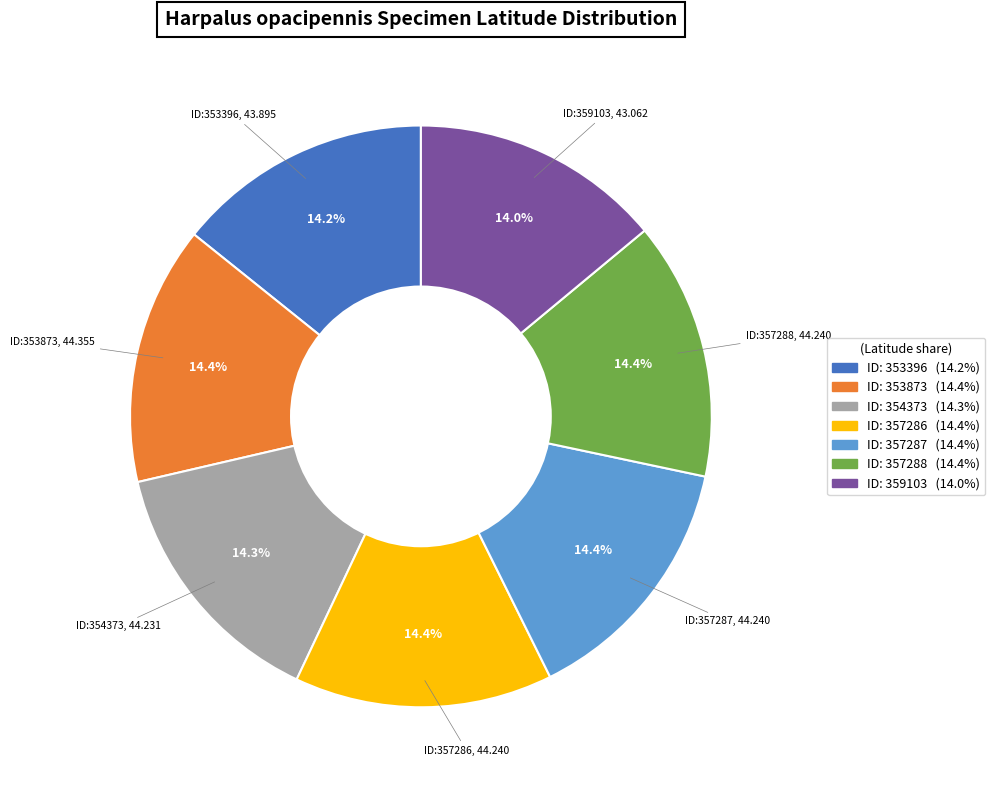

Is there a majority slice in this chart?

No